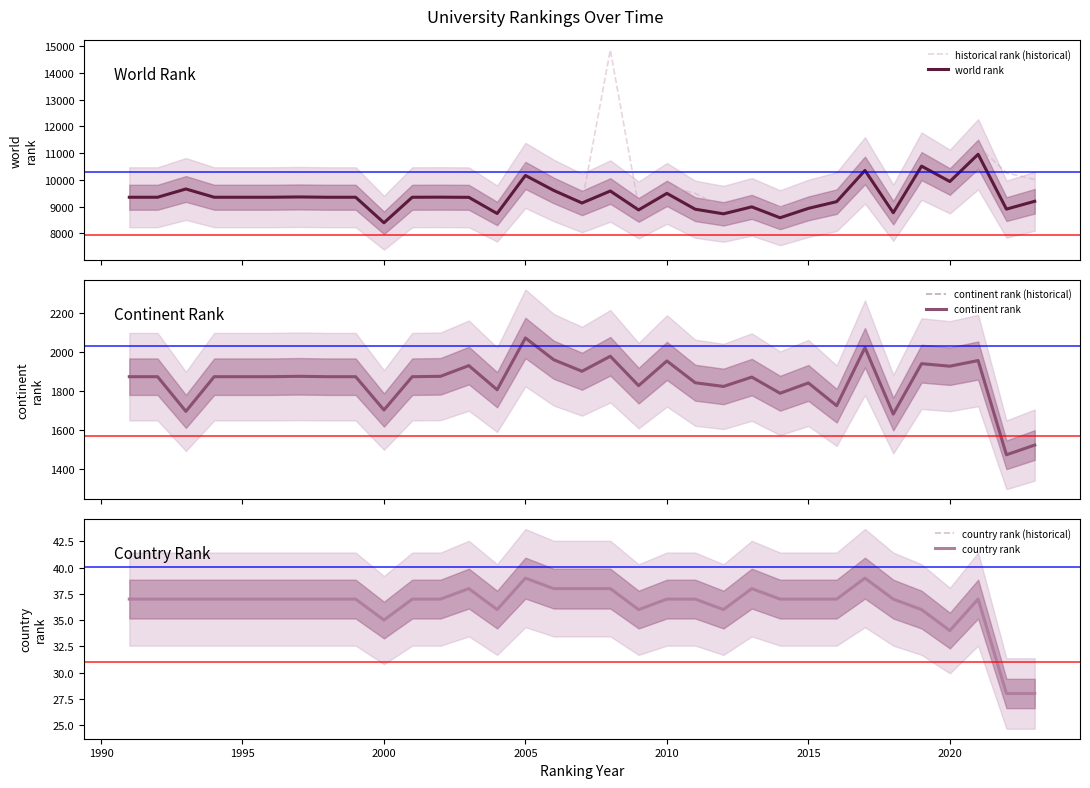

Rank the series by their maximum value, from highest to lowest.

historical rank (historical), world rank, continent rank (historical), continent rank, country rank (historical), country rank